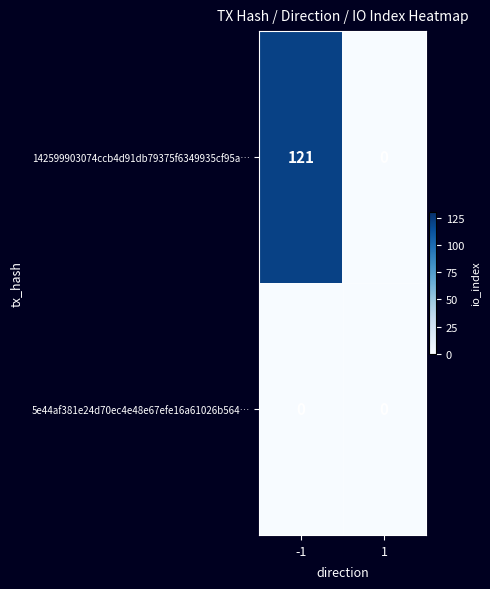

Rank the series by their maximum value, from highest to lowest.

142599903074ccb4d91db79375f6349935cf95a…, 5e44af381e24d70ec4e48e67efe16a61026b564…